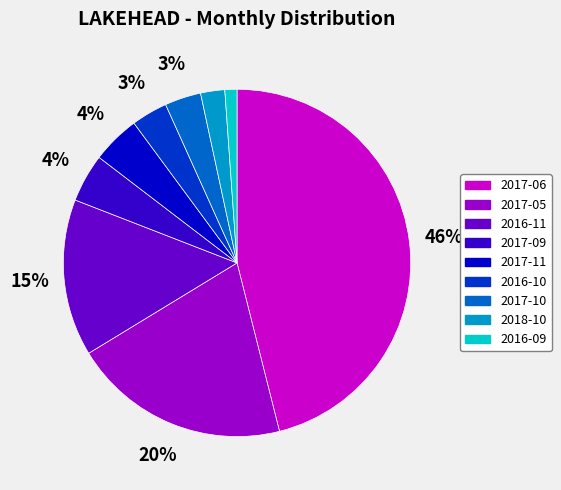

Combined, do 2018-10 and 2016-10 account for over 50%?

No